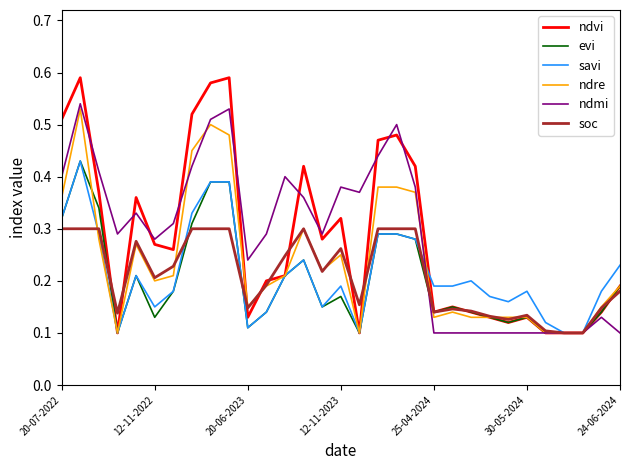

Which series has the widest spread of values?

ndvi